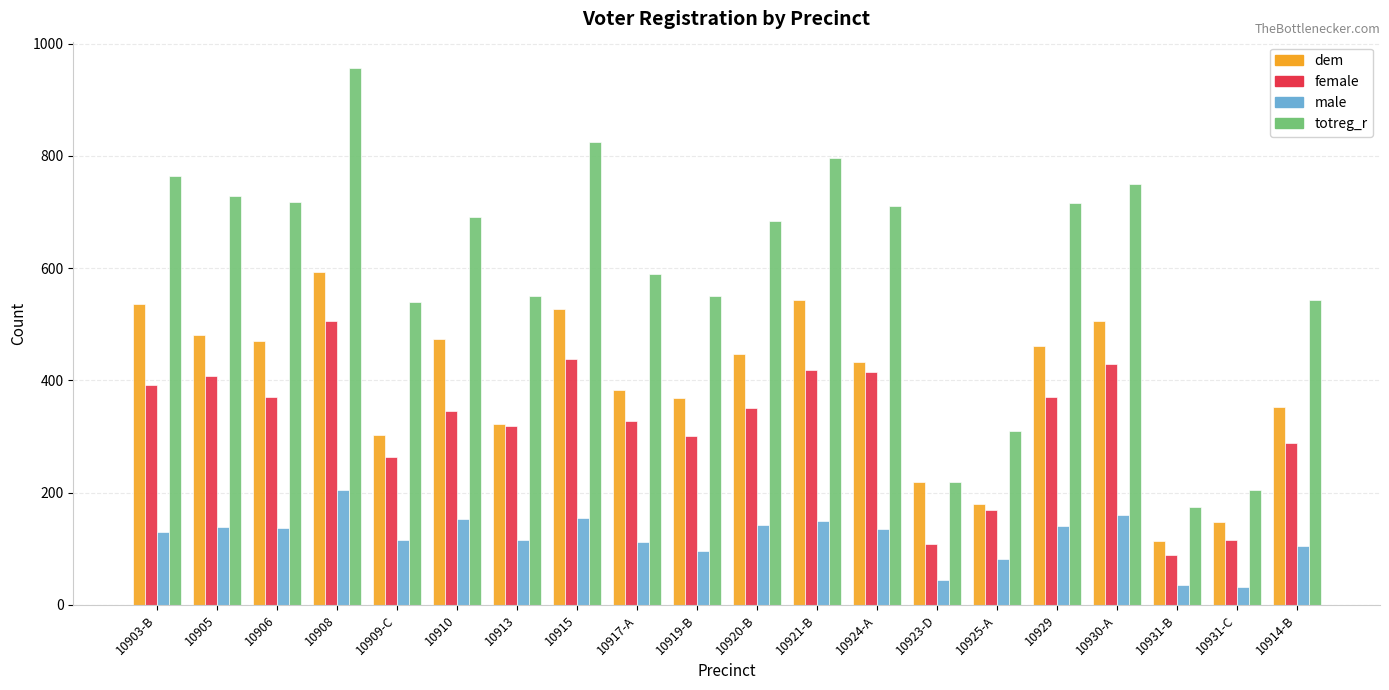

What position from the left is 10914-B?

20